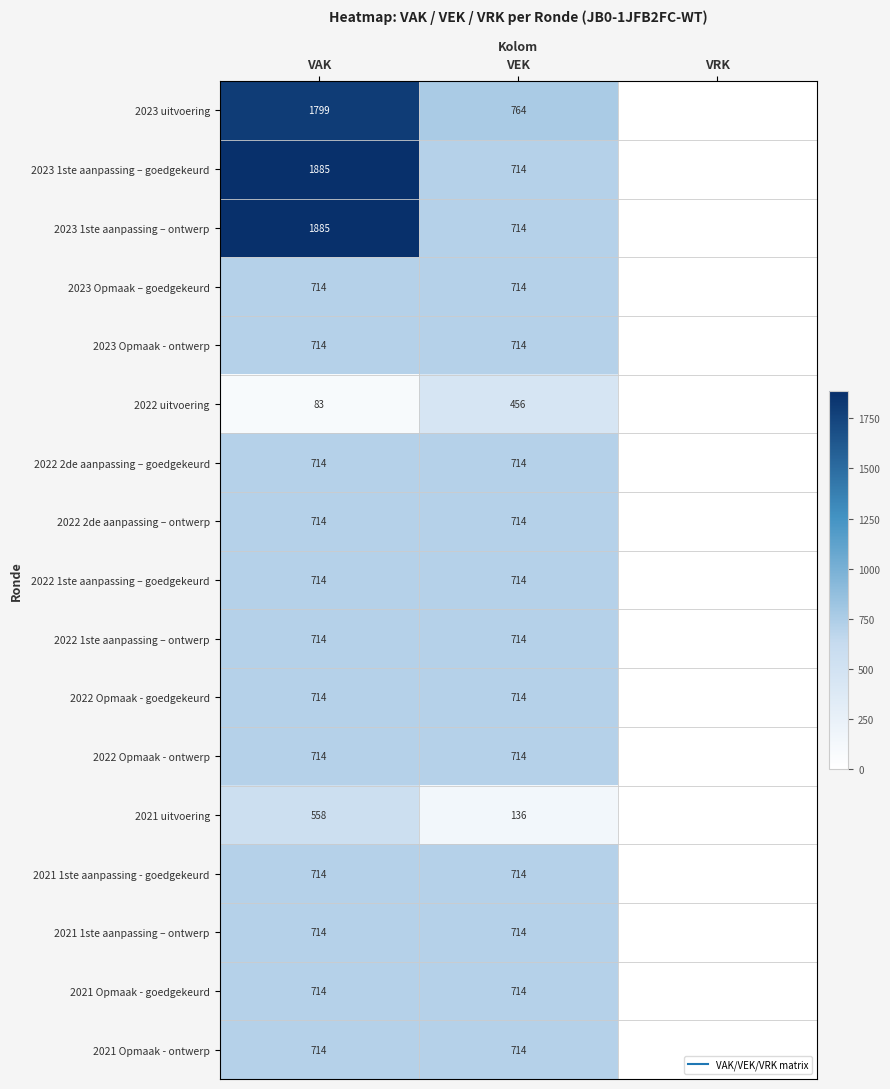

At which label does 2022 Opmaak - goedgekeurd reach its peak?

VAK